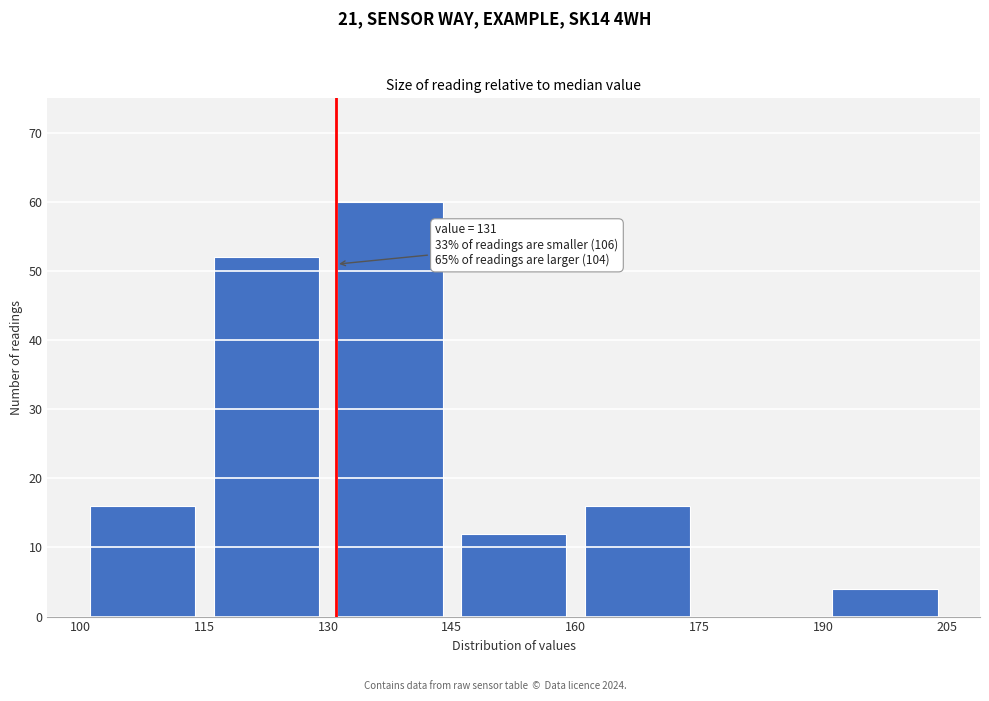

Over which range of the x-axis is the bar tallest?

130 to 145